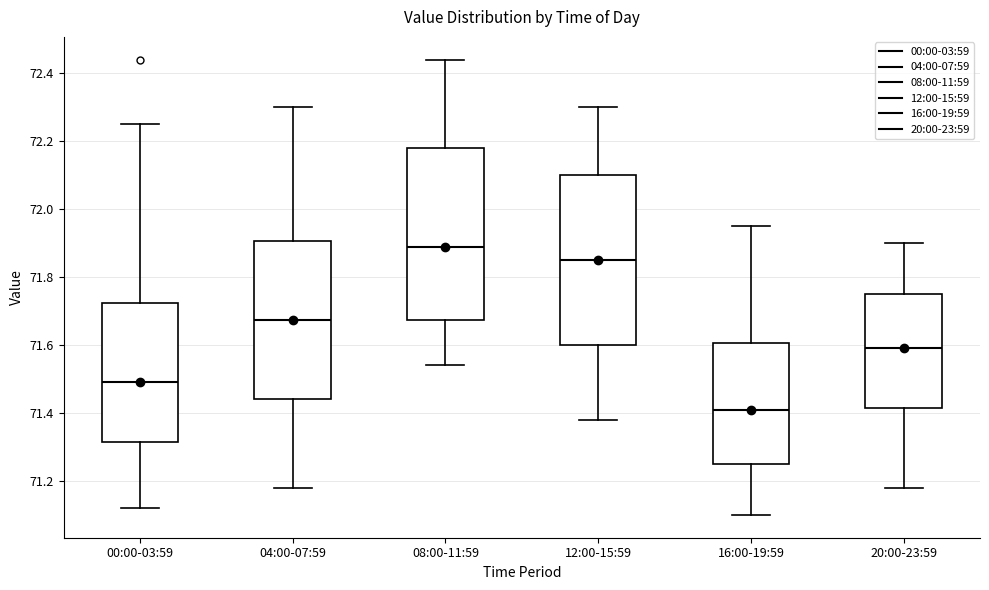

Which box's median line is the highest?

08:00-11:59